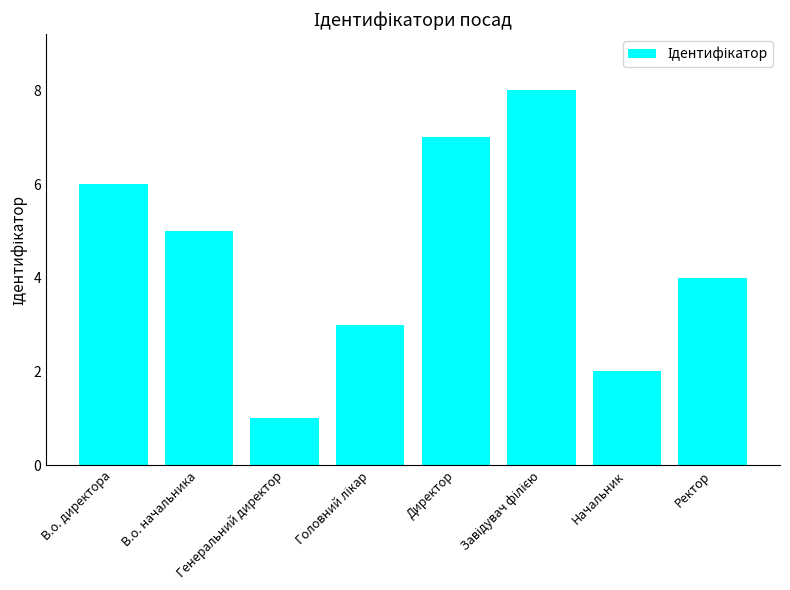

What is the difference between the second highest and second lowest values?

5